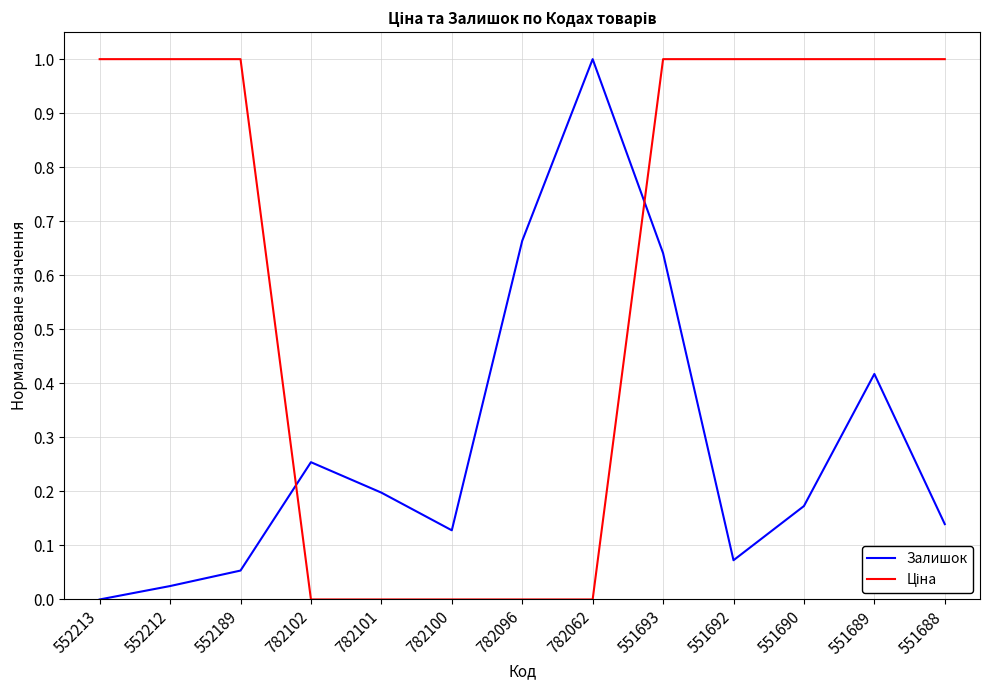

What is the total value across all series at 551692?

1.1